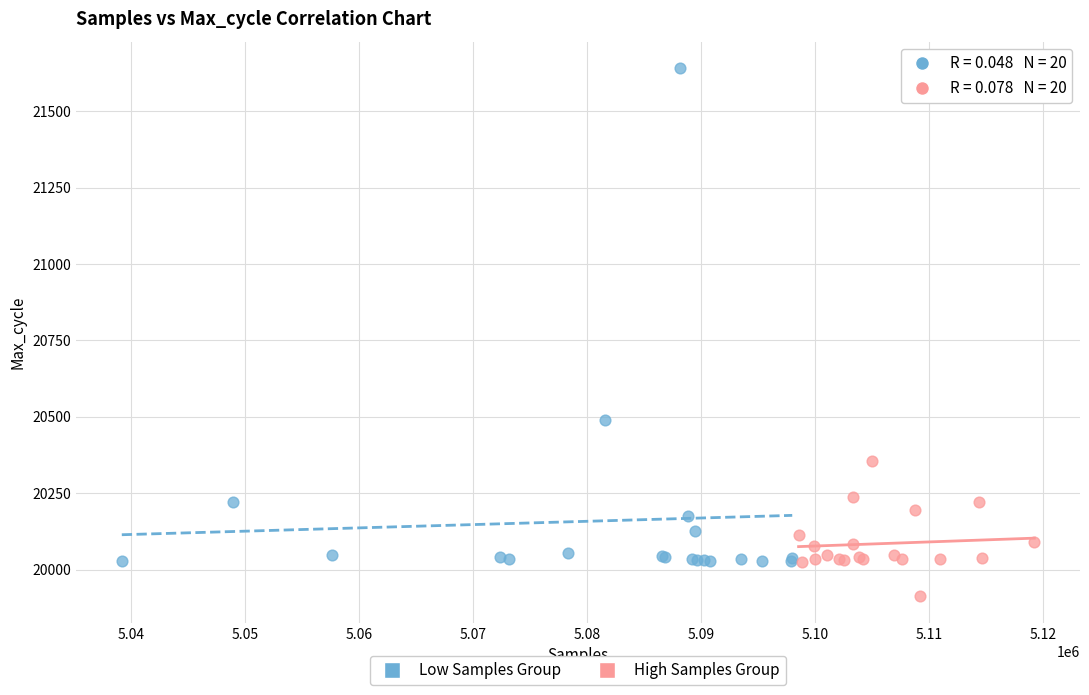

Which series reaches the maximum Y coordinate?

Low Samples Group